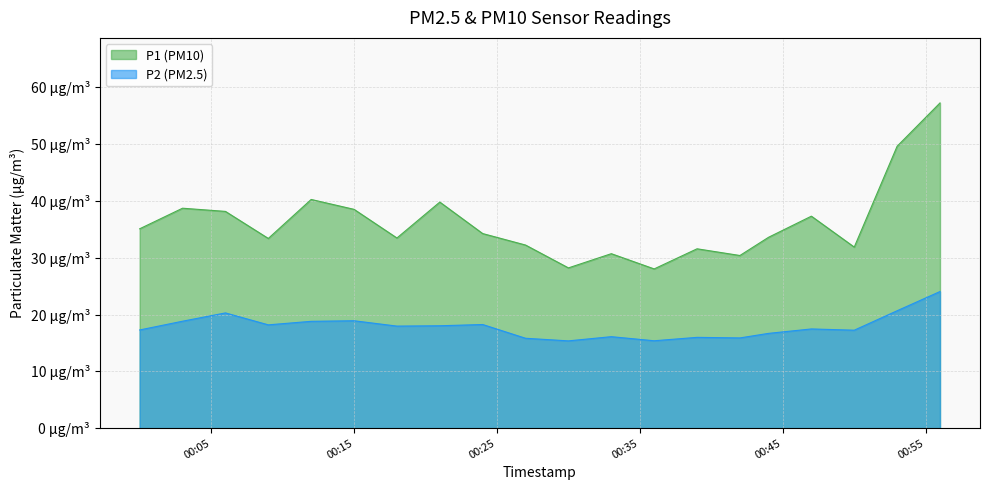

Which series has the largest range (max minus min)?

P1 (PM10)